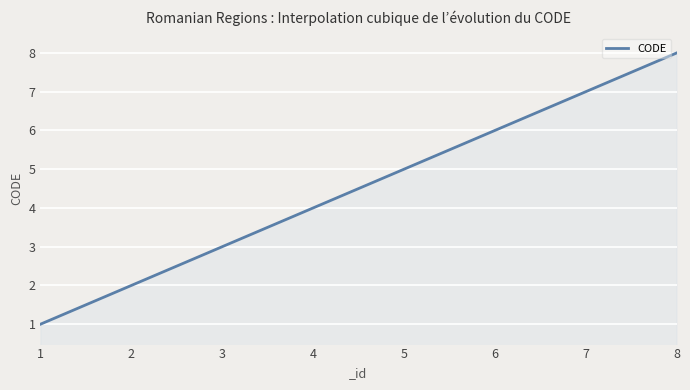

What is the difference between the maximum and minimum values?

7.0